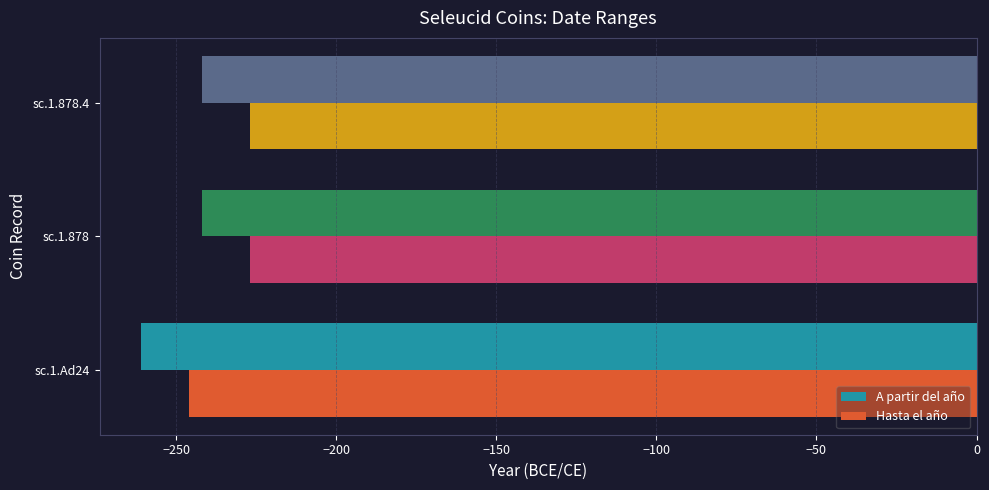

The value of Hasta el año at sc.1.878.4 is -227. True or false?

True